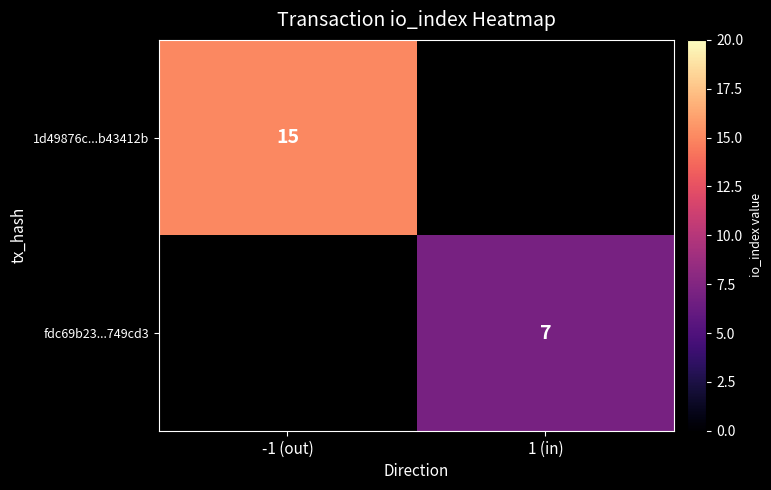

True or false: fdc69b23...749cd3 has a value of 7 at 1 (in).

True